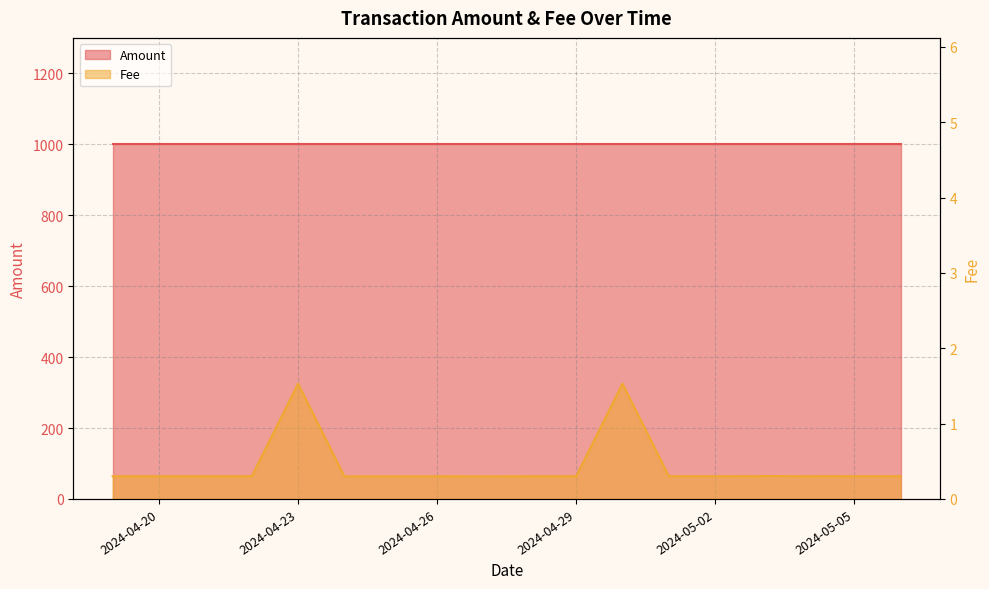

At which category does the data reach its first local valley?

2024-04-27